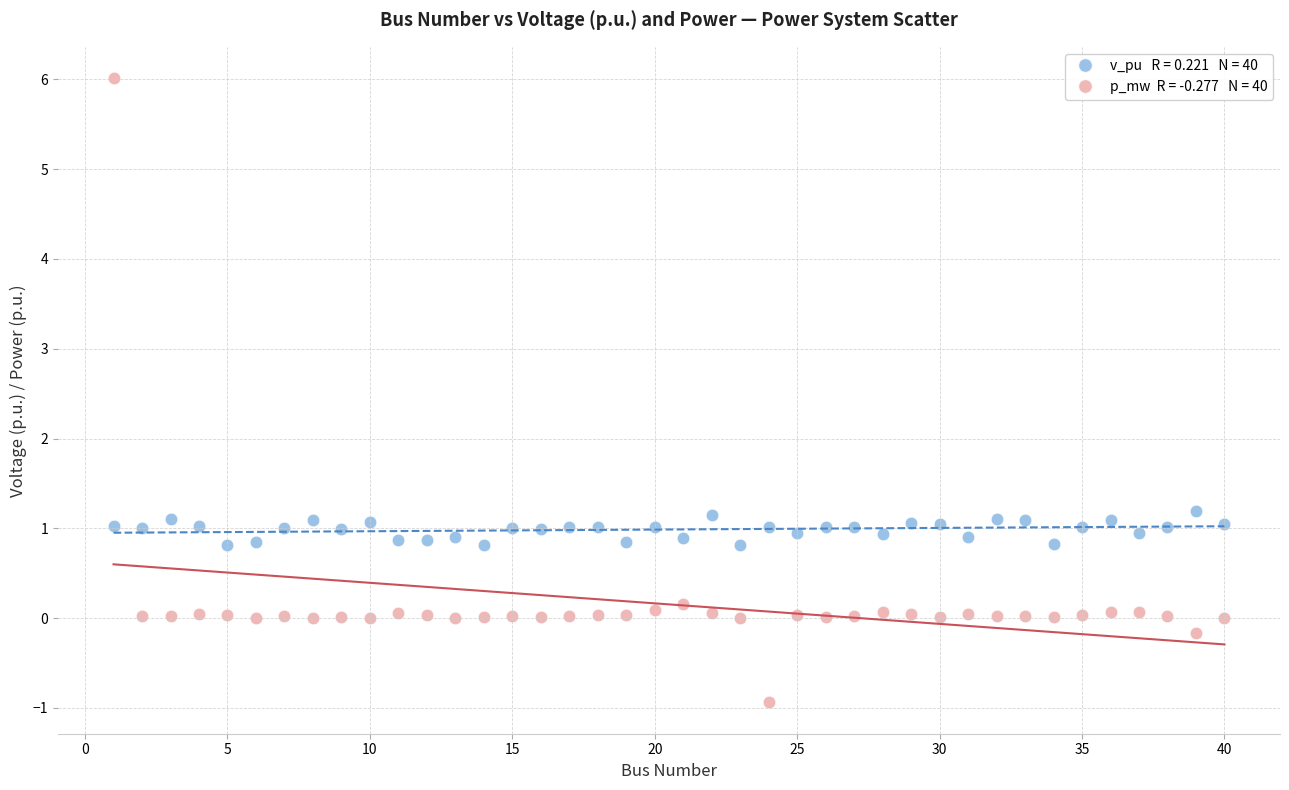

Across all data points, what is the range of X values (max minus min)?

39.0